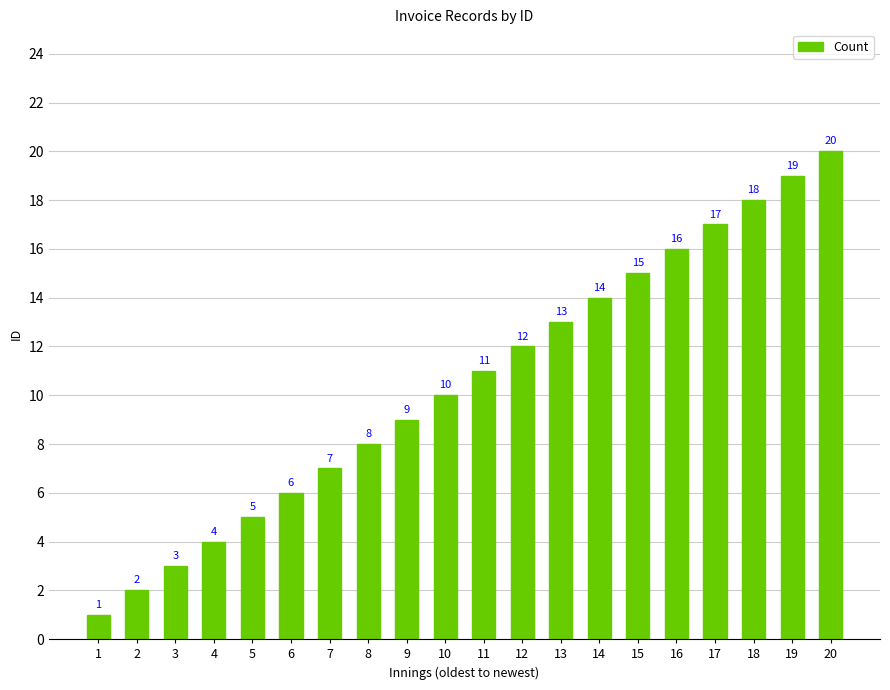

True or false: the data shows 12 at 20.

False